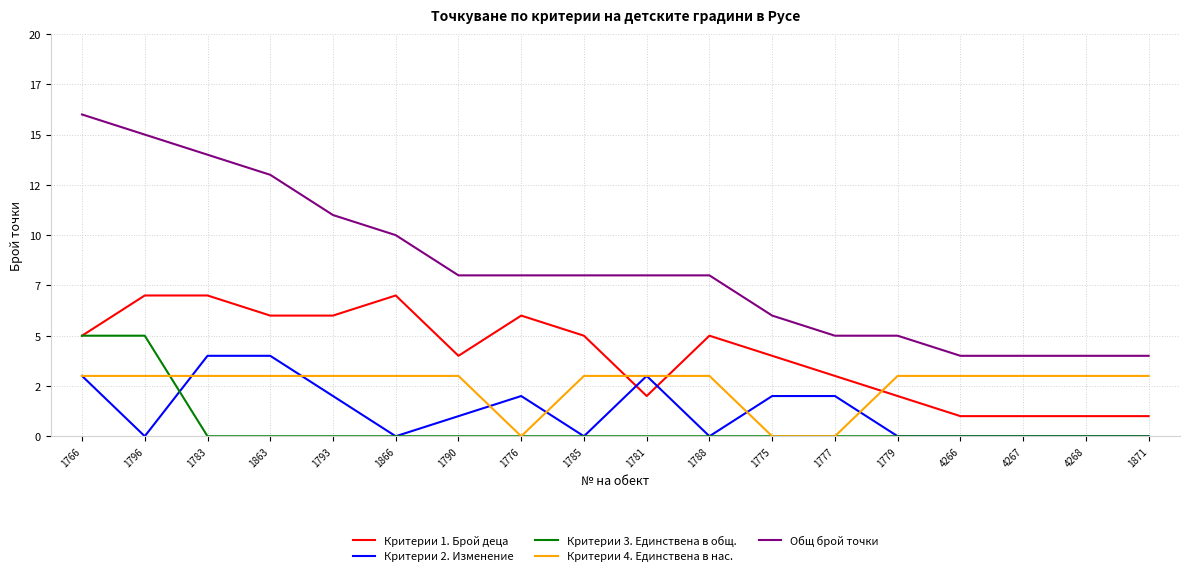

What are all the series names shown in the legend?

Критерии 1. Брой деца, Критерии 2. Изменение, Критерии 3. Единствена в общ., Критерии 4. Единствена в нас., Общ брой точки